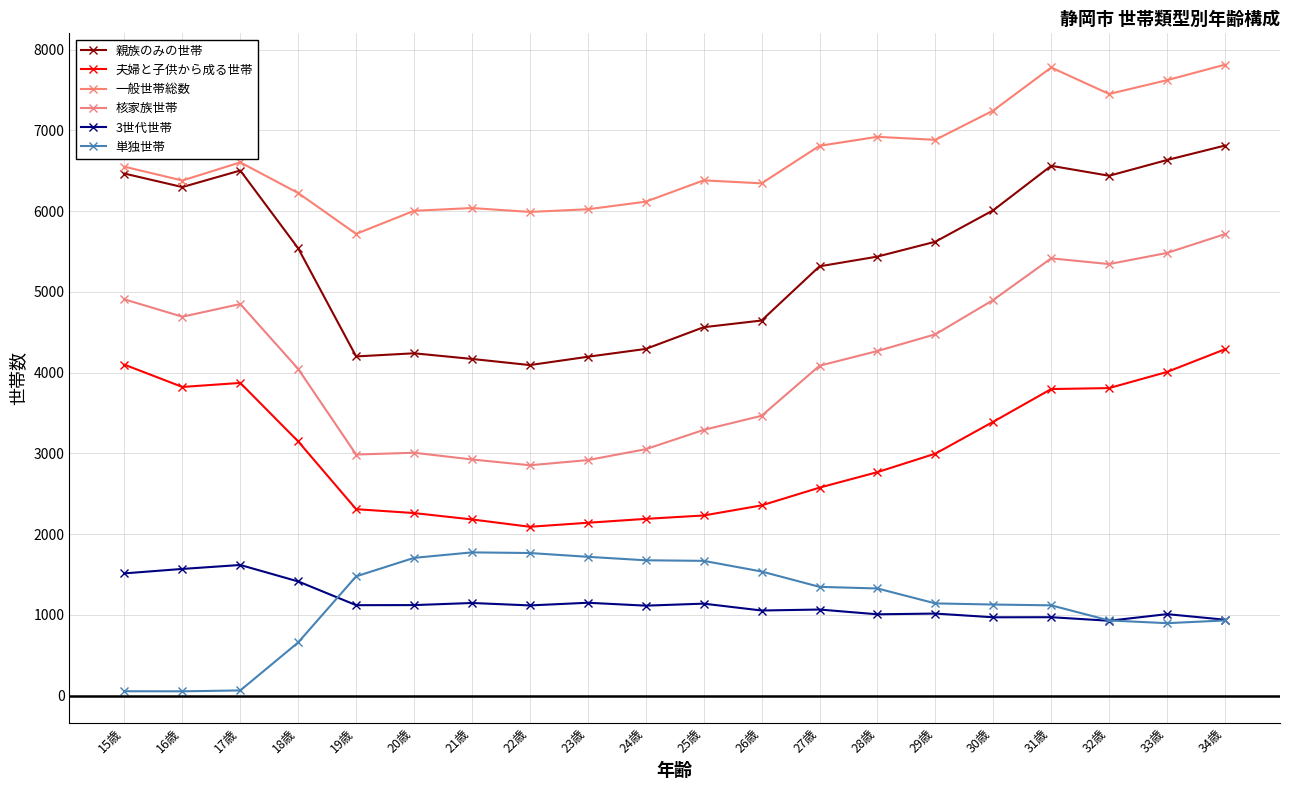

What is the difference between the maximum and minimum values in the 3世代世帯 series?

691